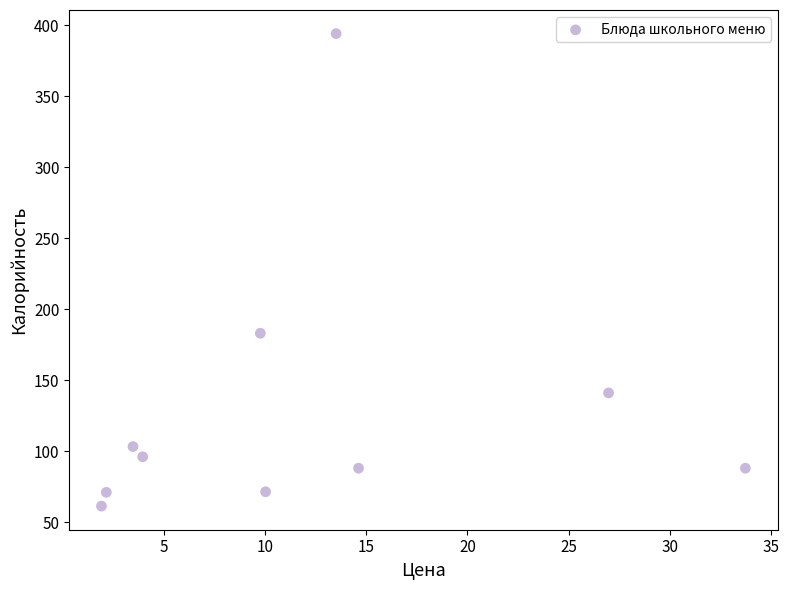

What is the range of Y values (max minus min)?

332.7